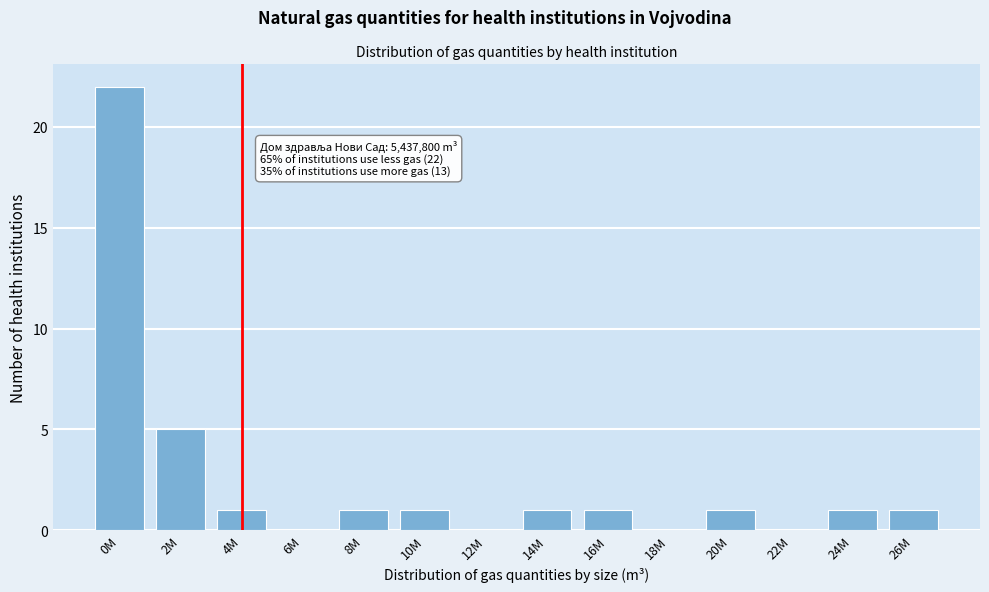

Reading left to right, what are all the values shown in this chart?

0M=22	2M=5	4M=1	6M=0	8M=1	10M=1	12M=0	14M=1	16M=1	18M=0	20M=1	22M=0	24M=1	26M=1